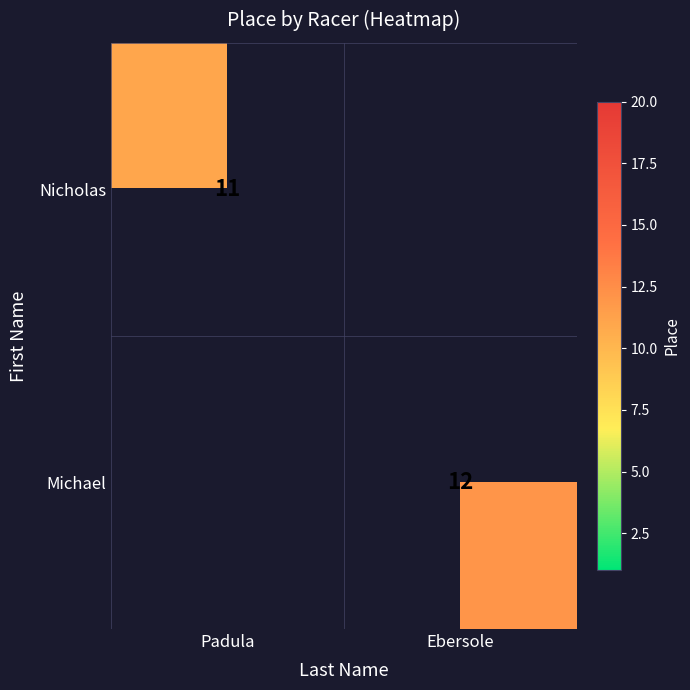

Is it true that Michael equals 18 at Ebersole?

False